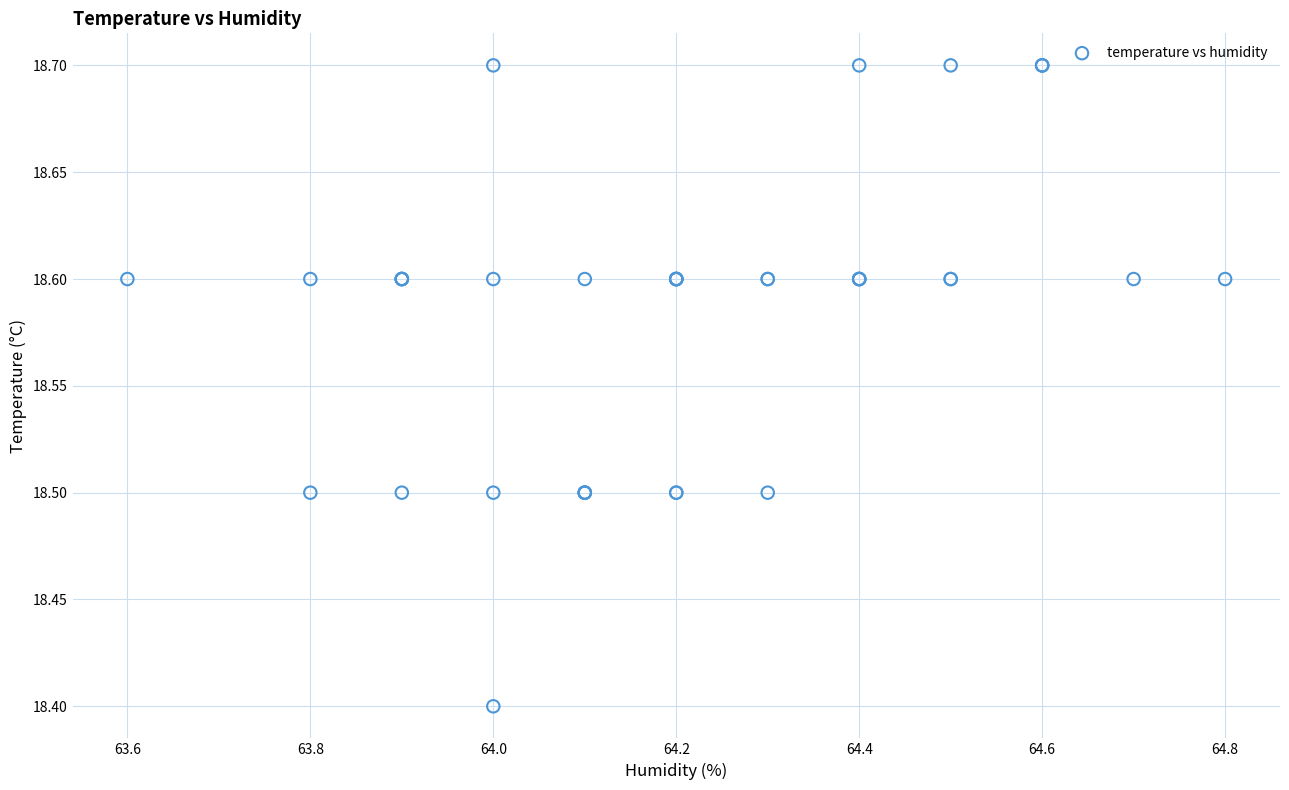

What Y value in the scatter plot is closest to 18?

18.4